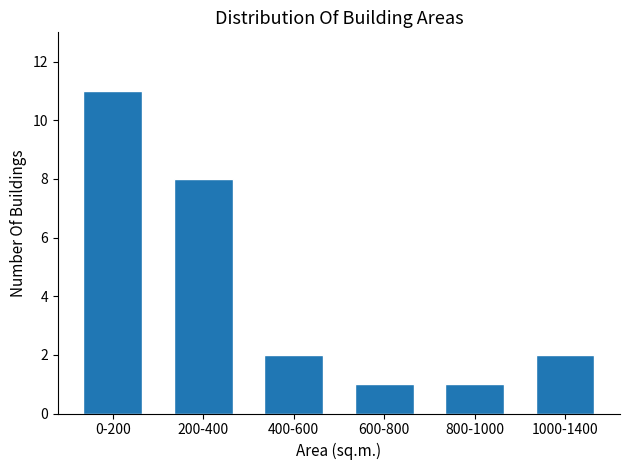

Reading left to right, extract all data points from this chart.

0-200=11	200-400=8	400-600=2	600-800=1	800-1000=1	1000-1400=2